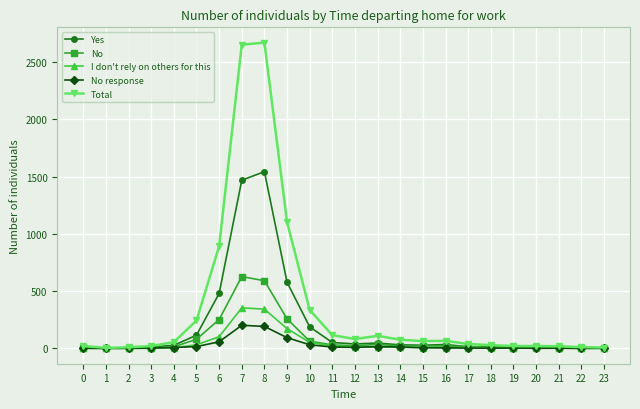

True or false: I don't rely on others for this has more than 1 points higher than both neighbors.

True